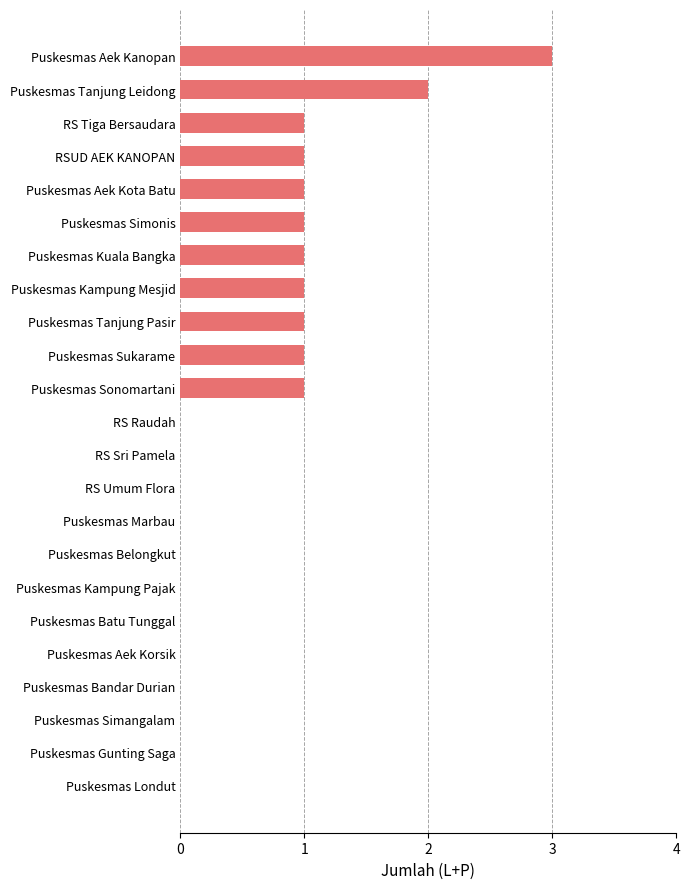

Reading bottom to top, transcribe all the data shown in this chart.

Puskesmas Londut=0	Puskesmas Gunting Saga=0	Puskesmas Simangalam=0	Puskesmas Bandar Durian=0	Puskesmas Aek Korsik=0	Puskesmas Batu Tunggal=0	Puskesmas Kampung Pajak=0	Puskesmas Belongkut=0	Puskesmas Marbau=0	RS Umum Flora=0	RS Sri Pamela=0	RS Raudah=0	Puskesmas Sonomartani=1	Puskesmas Sukarame=1	Puskesmas Tanjung Pasir=1	Puskesmas Kampung Mesjid=1	Puskesmas Kuala Bangka=1	Puskesmas Simonis=1	Puskesmas Aek Kota Batu=1	RSUD AEK KANOPAN=1	RS Tiga Bersaudara=1	Puskesmas Tanjung Leidong=2	Puskesmas Aek Kanopan=3